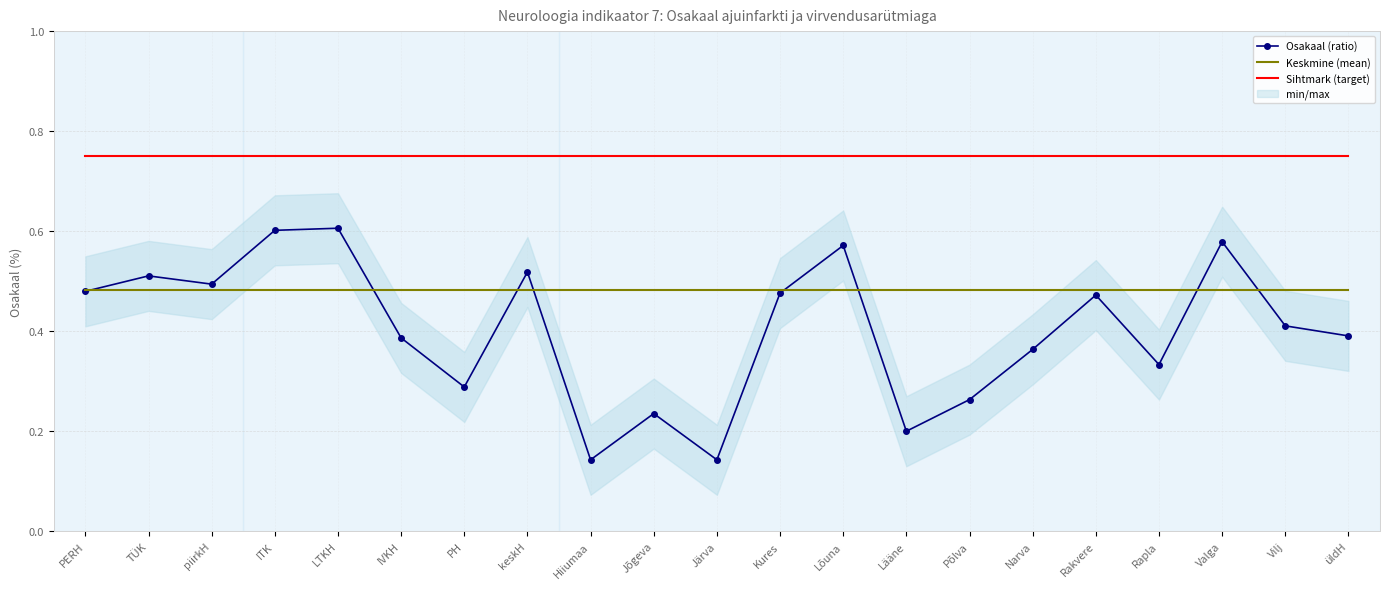

Is the value of Keskmine (mean) at Rapla greater than the value of Sihtmark (target) at ITK?

No